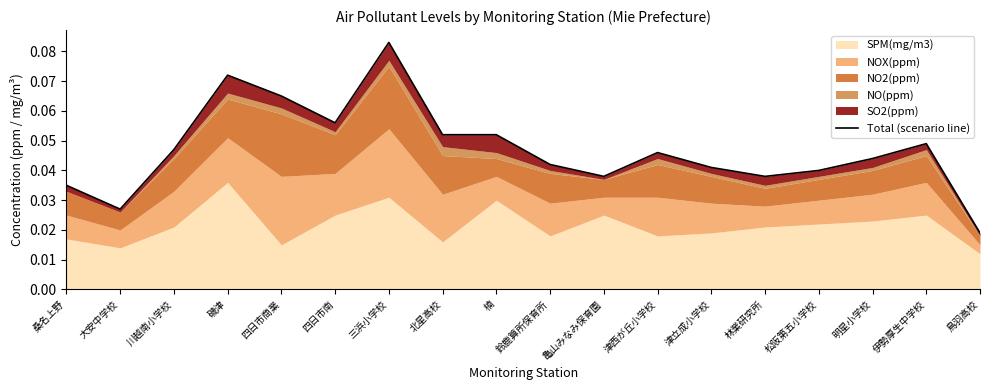

The value at 亀山みなみ保育園 is 0.0. True or false?

True